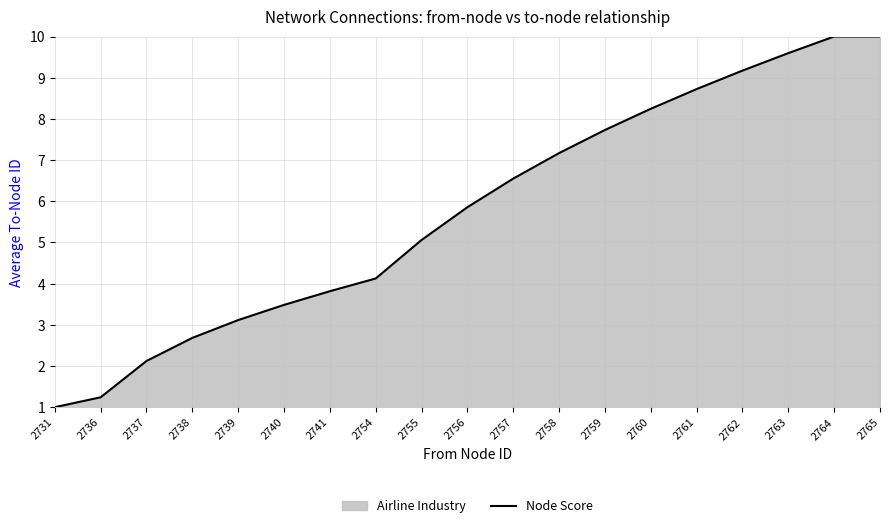

What is the change in value from 2738 to 2739?

+0.4